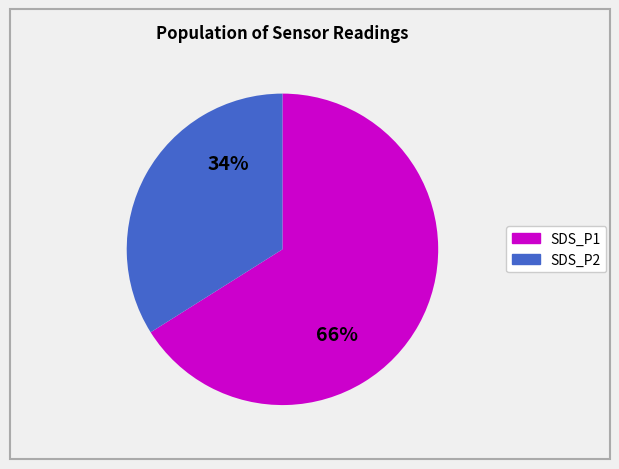

Is there a majority slice in this chart?

Yes